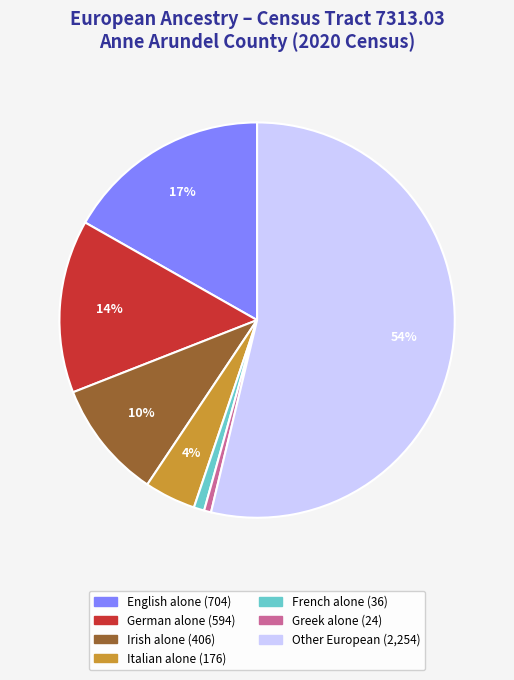

To the nearest percent, what is the average slice percentage?

14%